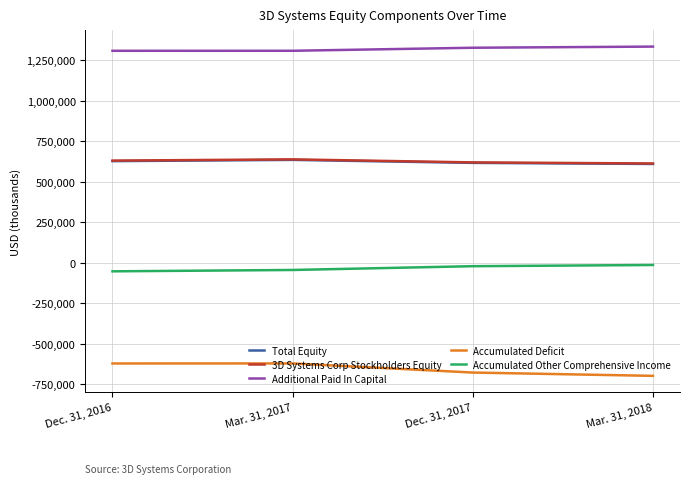

List the labels in order of Accumulated Other Comprehensive Income value, smallest first.

Dec. 31, 2016, Mar. 31, 2017, Dec. 31, 2017, Mar. 31, 2018